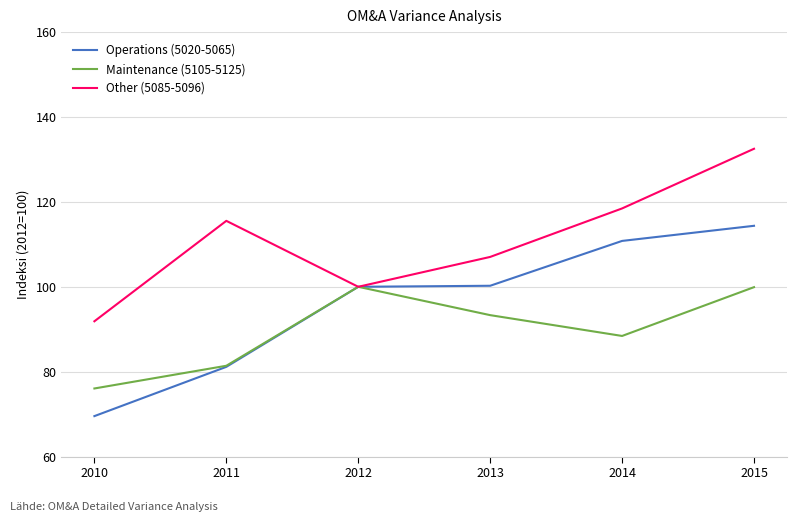

How many lines are shown in the chart?

3